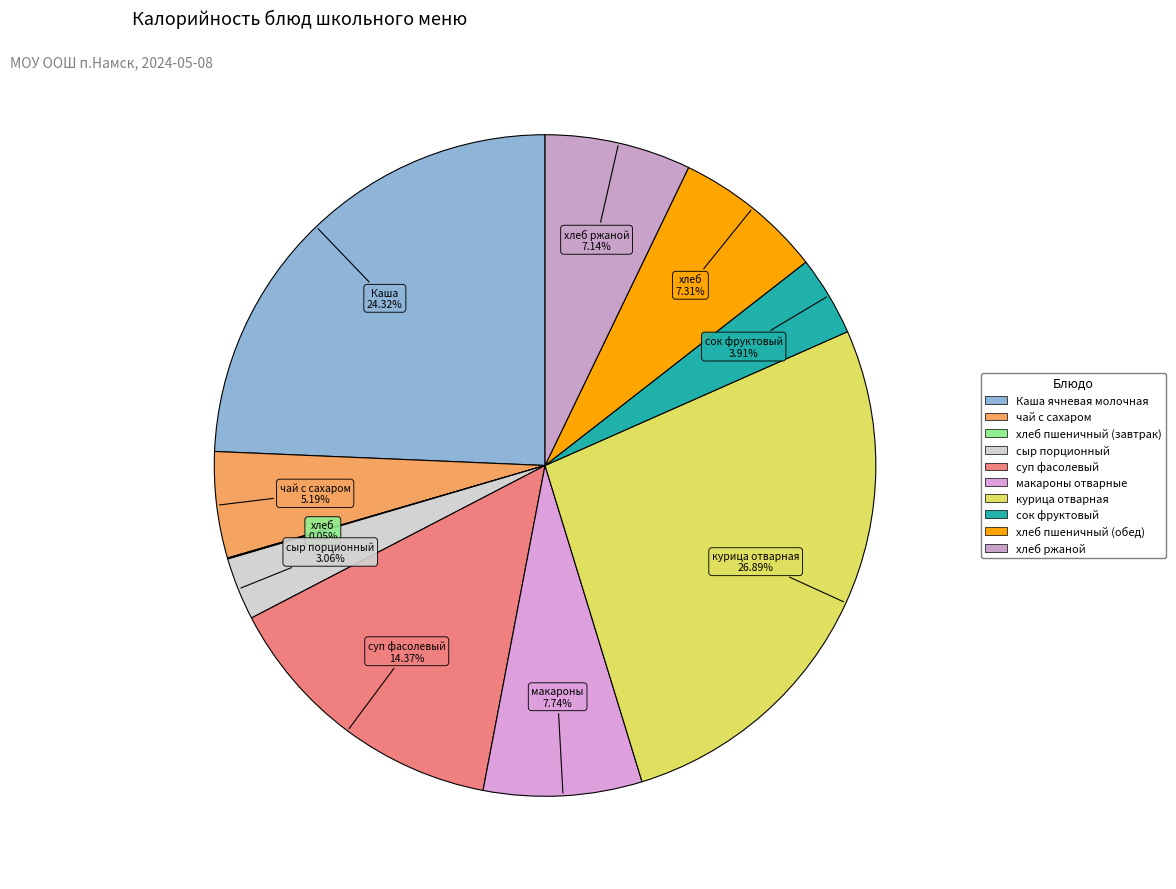

To the nearest percent, what portion does хлеб ржаной represent?

7%